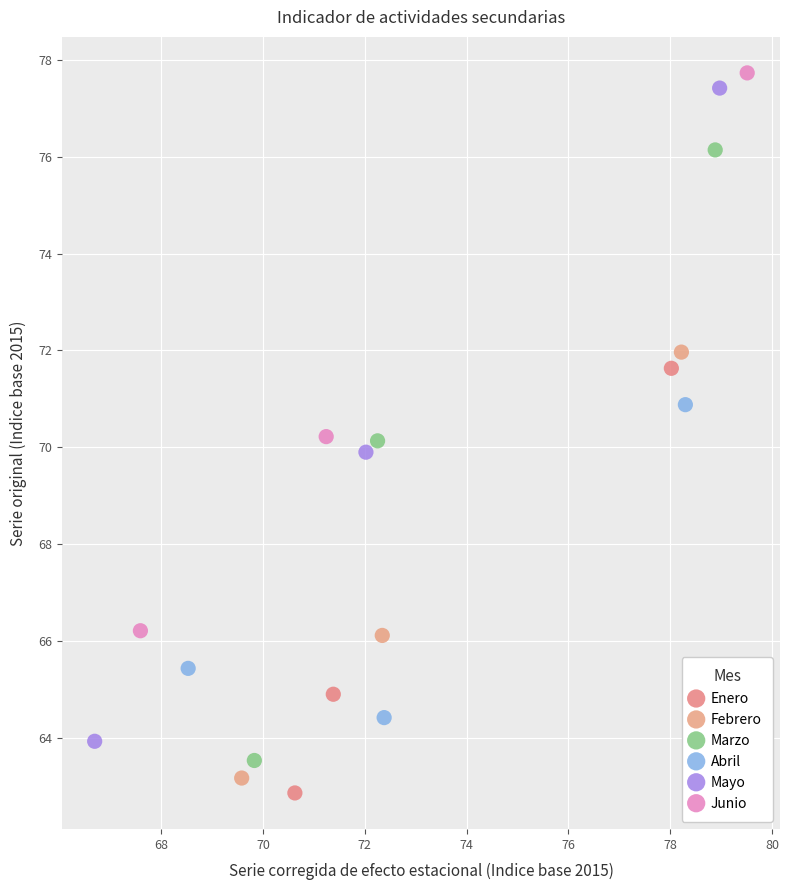

Which series has the largest Y range (max minus min)?

Mayo